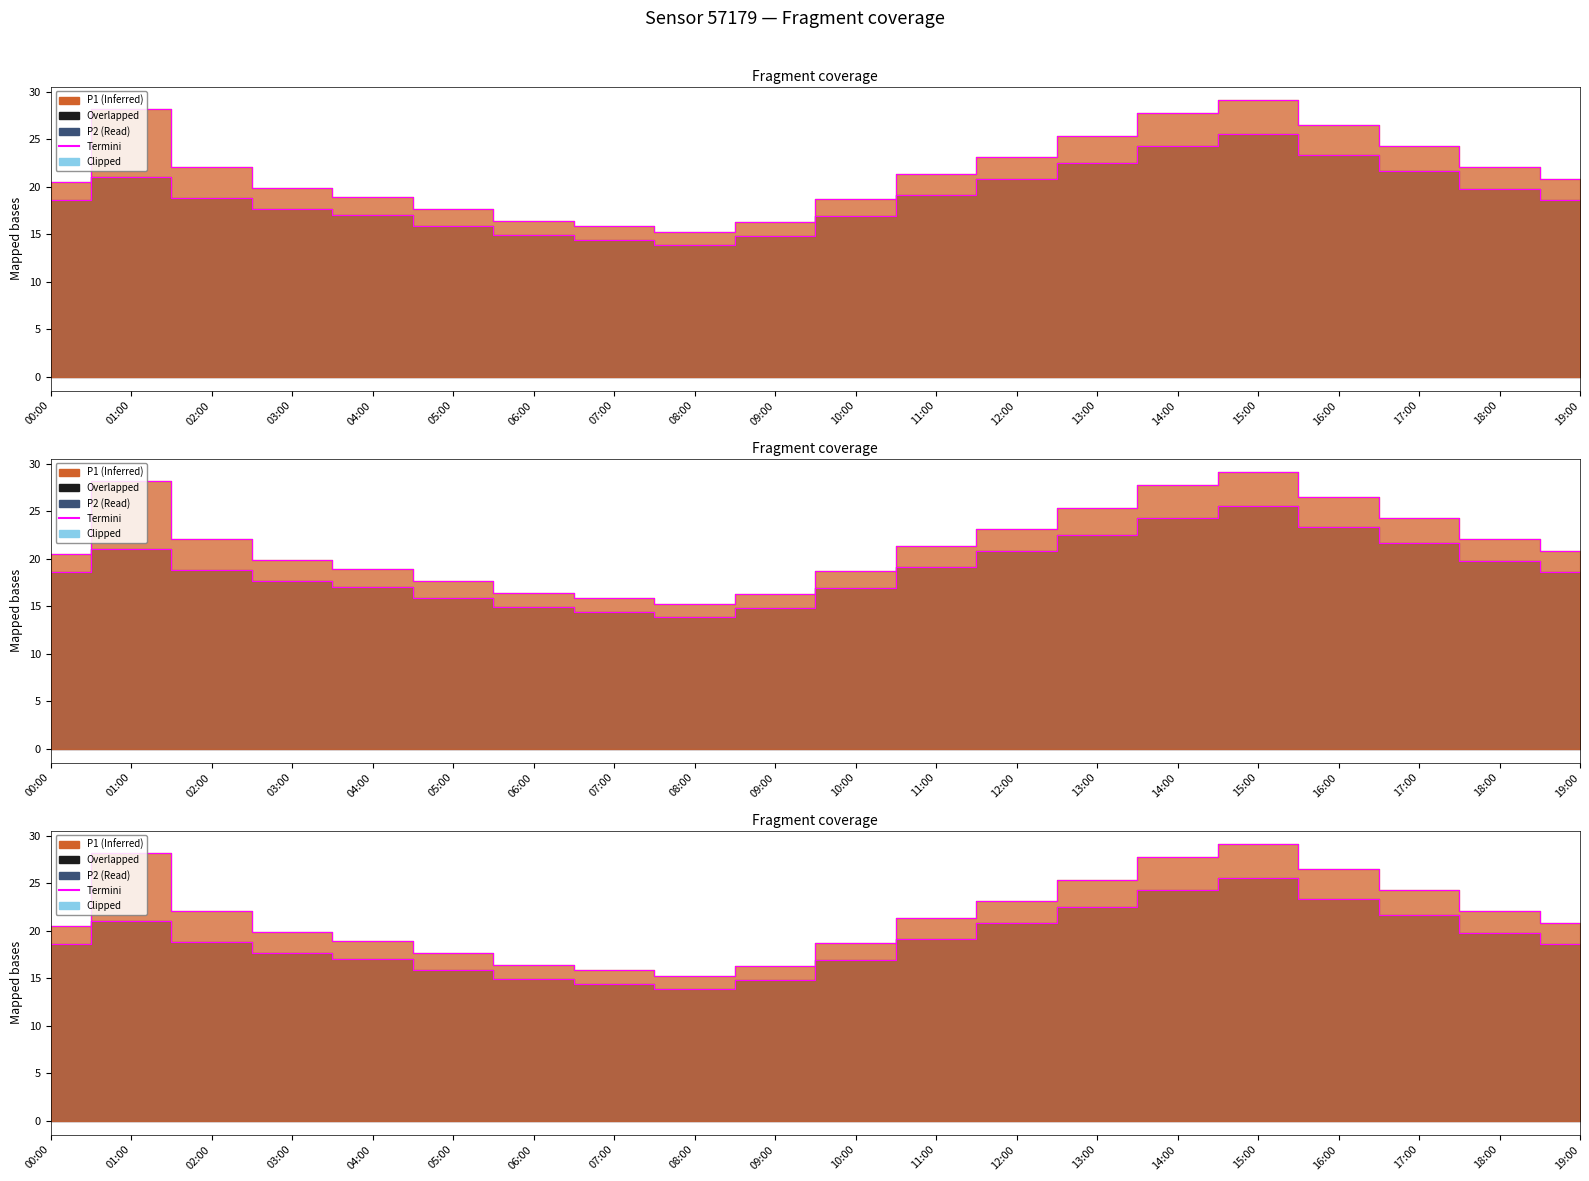

How many values are below 18?

8